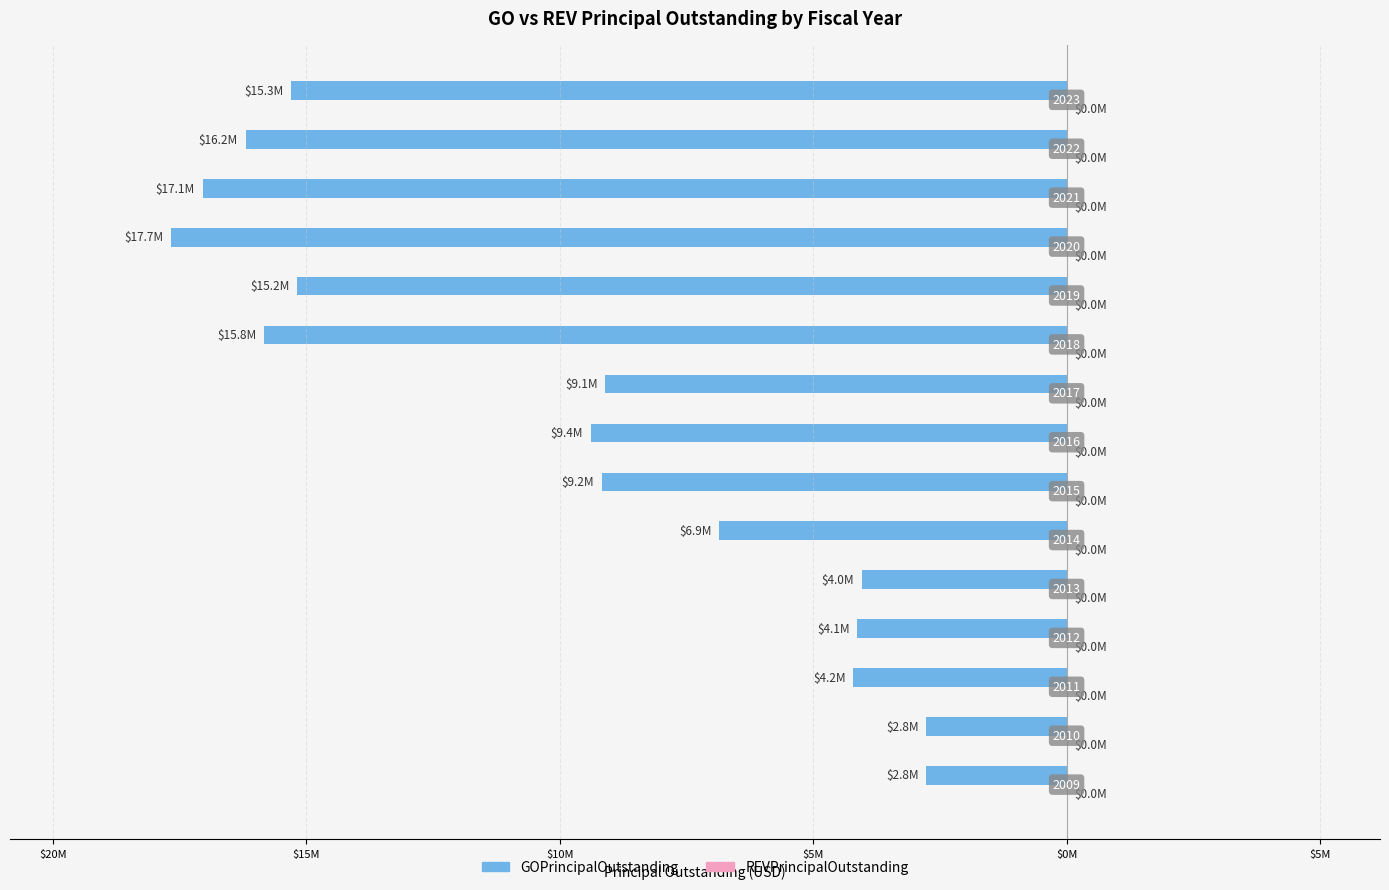

What is the smallest value displayed?

-17670000.0